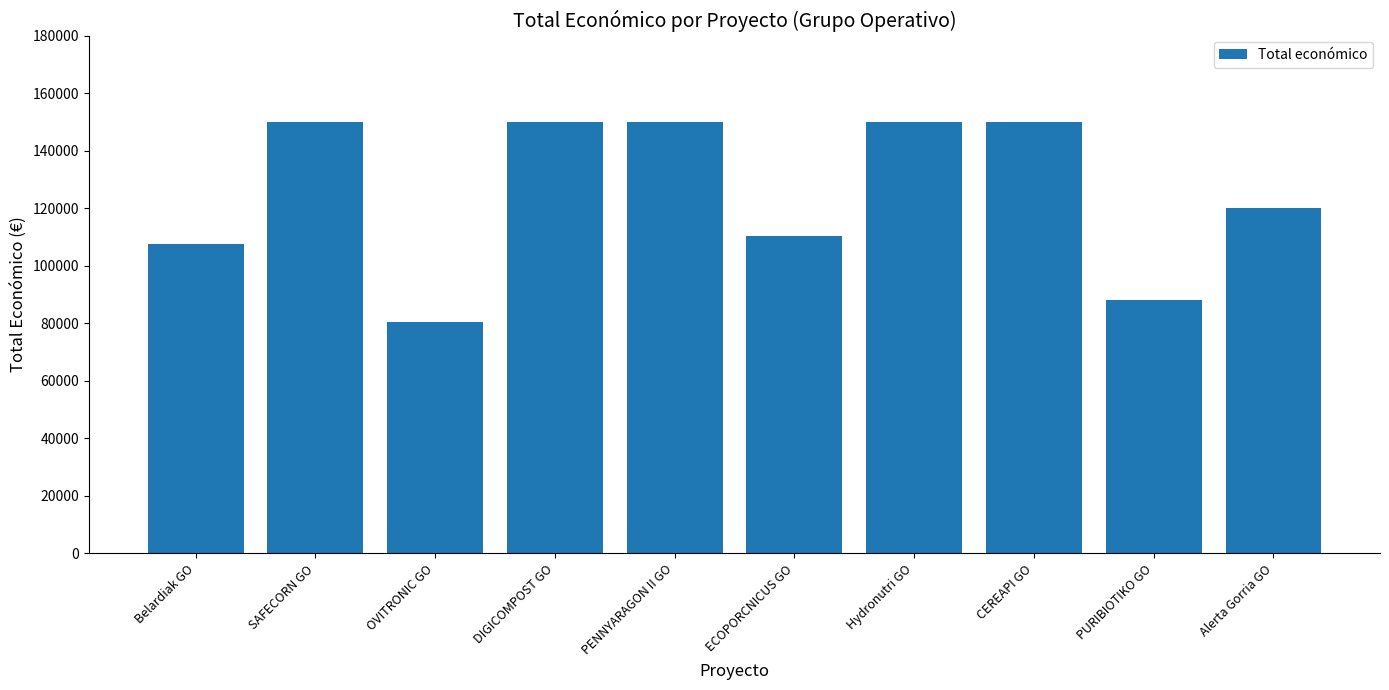

What position from the right is Belardiak GO?

10